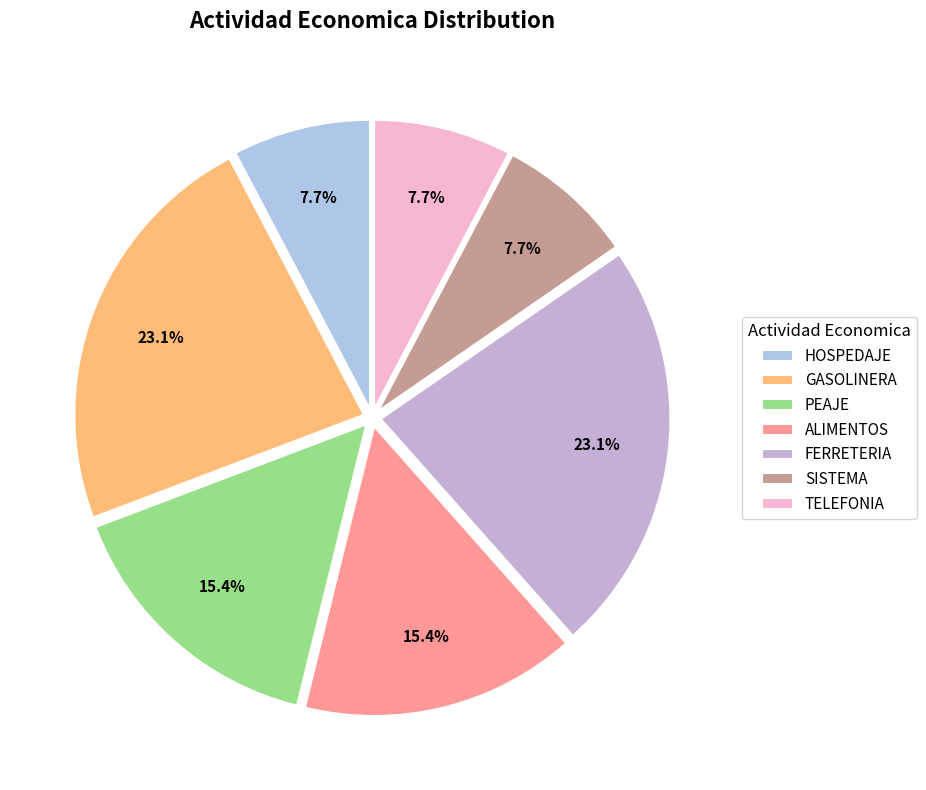

Does TELEFONIA account for over 50% of the chart?

No